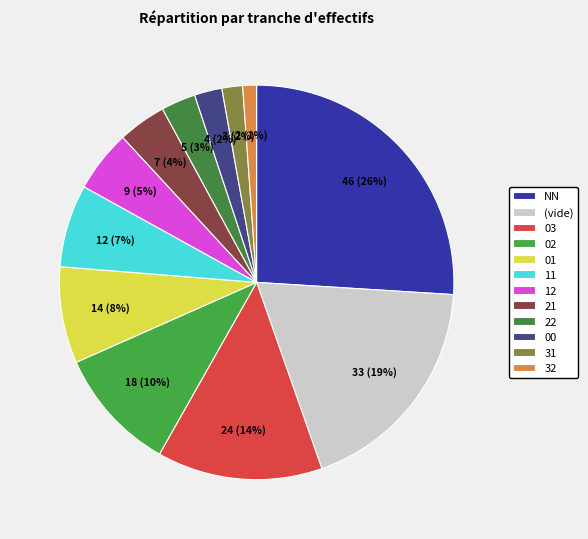

Count the number of slices in the pie.

12